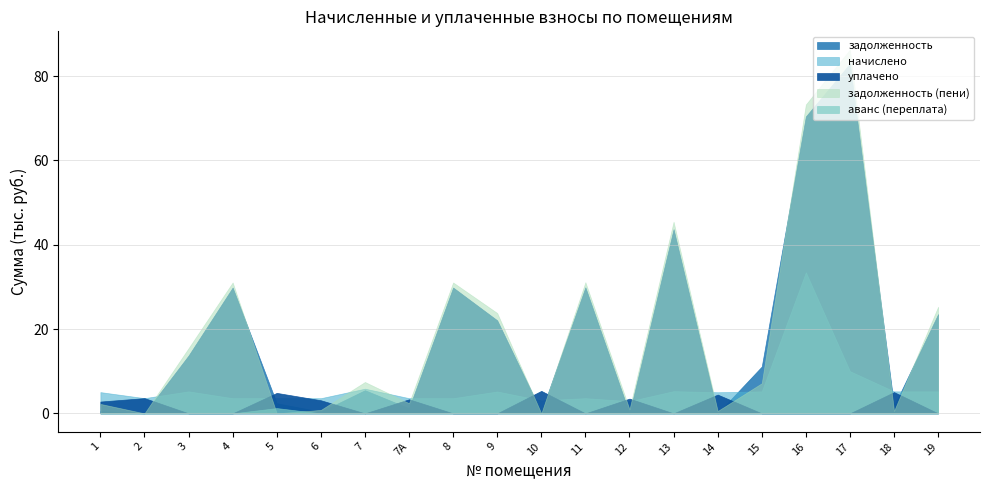

Which series has the largest total across all categories?

задолженность (пени)